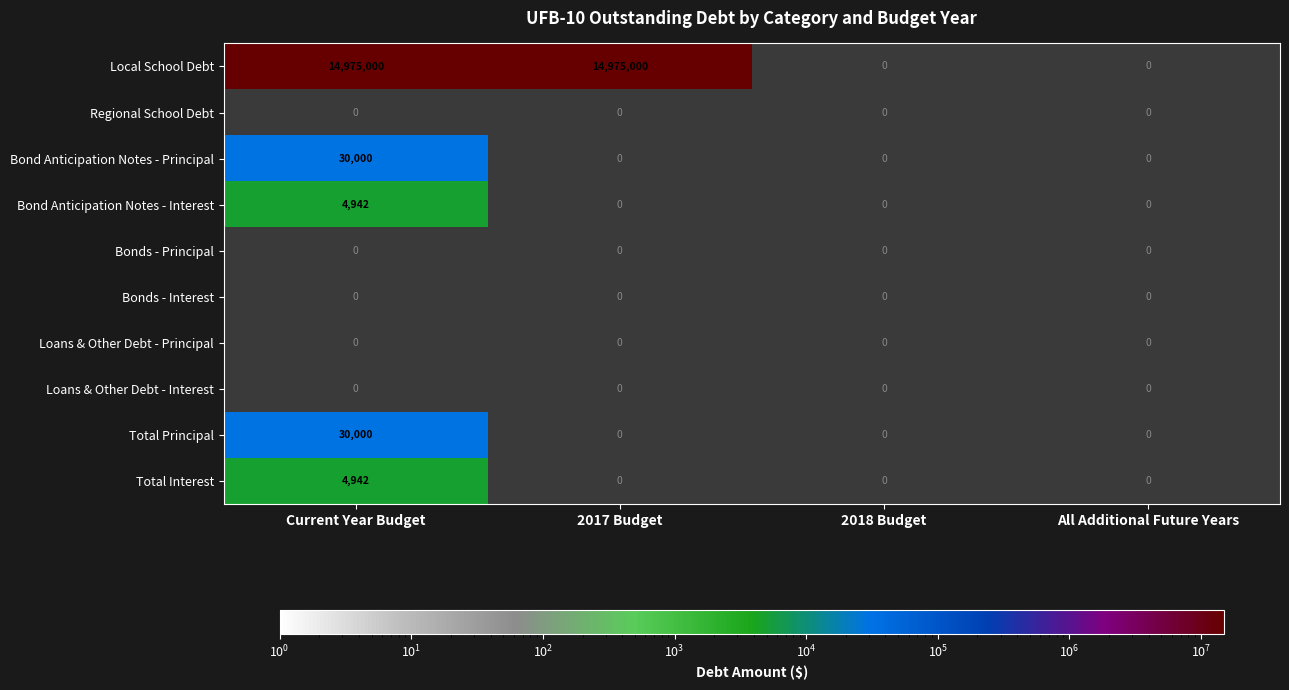

True or false: Bond Anticipation Notes - Principal has a value of 30000 at Current Year Budget.

True